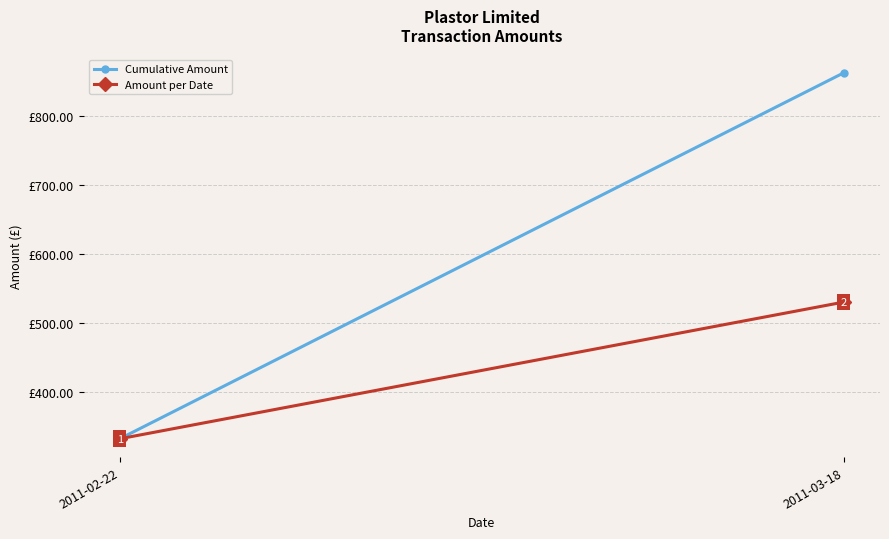

What is the label of the 2nd point from the left?

2011-03-18